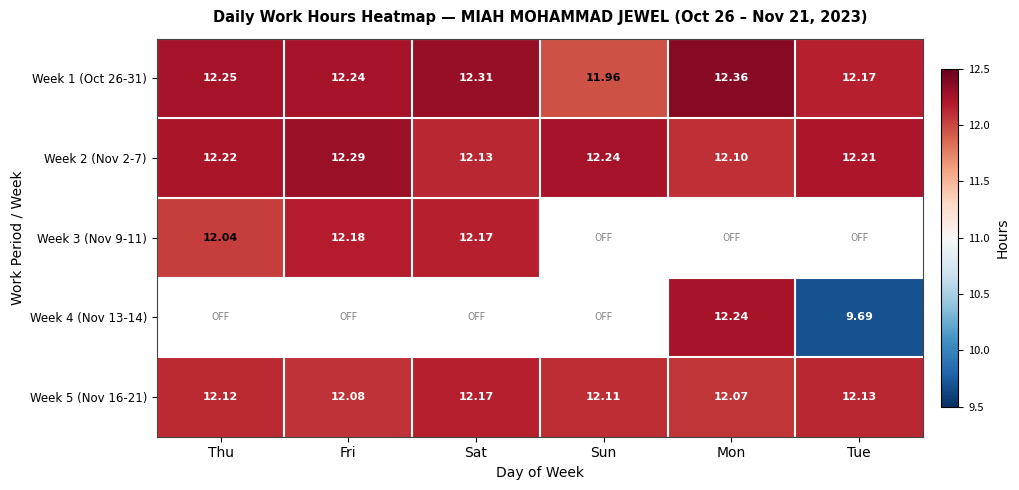

Rank the categories by Week 1 (Oct 26-31) value from lowest to highest.

Sun, Tue, Fri, Thu, Sat, Mon